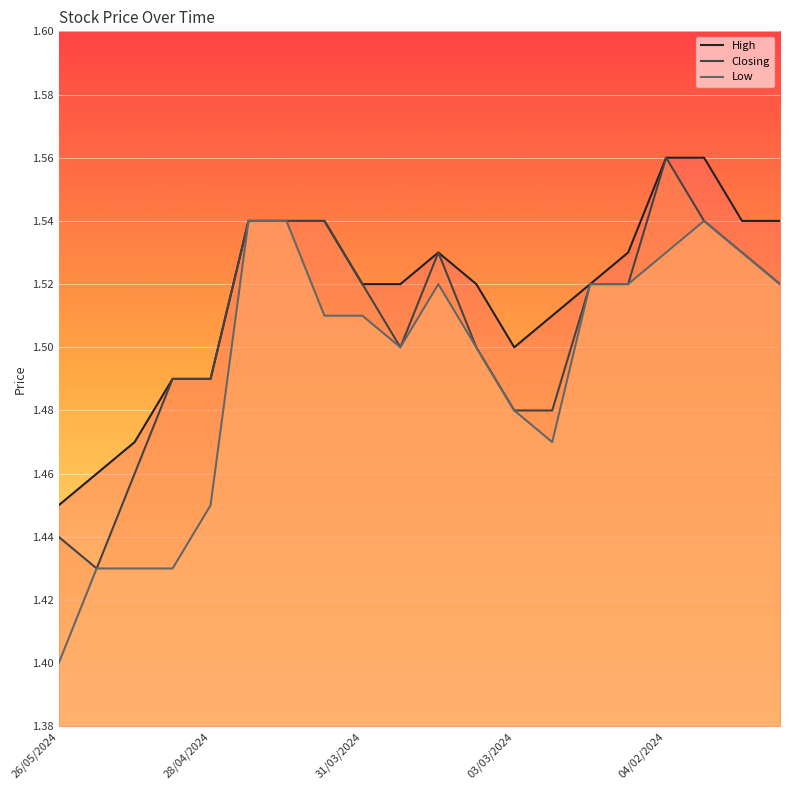

List the series in order of their peak value, lowest first.

Low, High, Closing